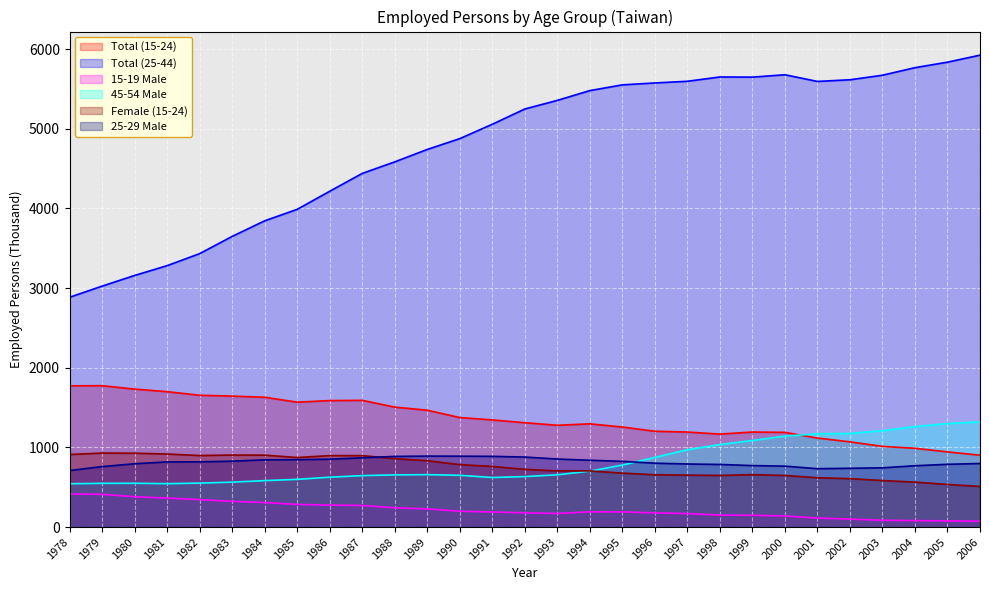

What is the sum of all 25-29 Male values?

23581